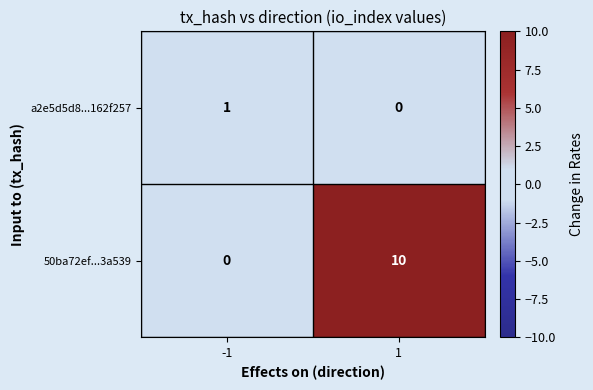

What is the spread (max minus min) of values at -1?

1